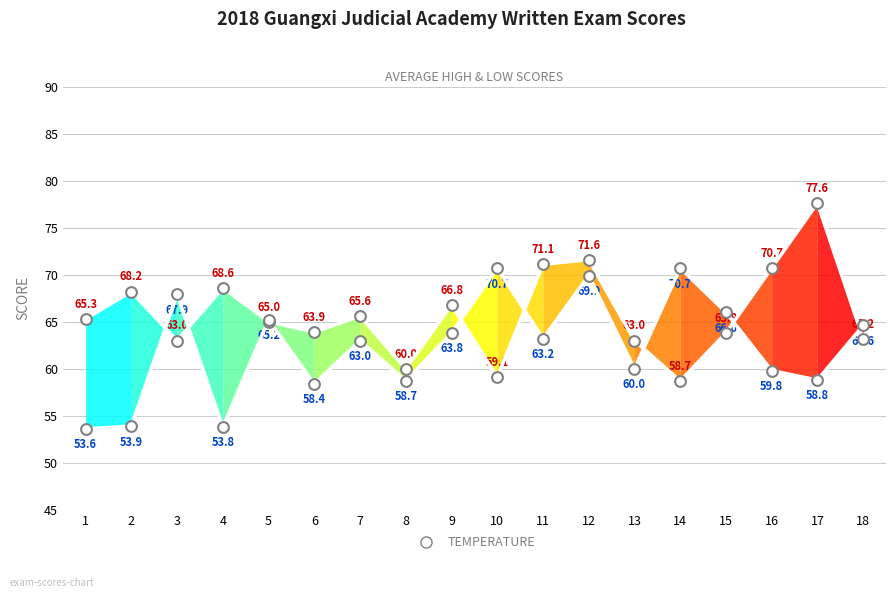

Is the value of Average Score at 6 greater than the value of Min Score at 14?

No